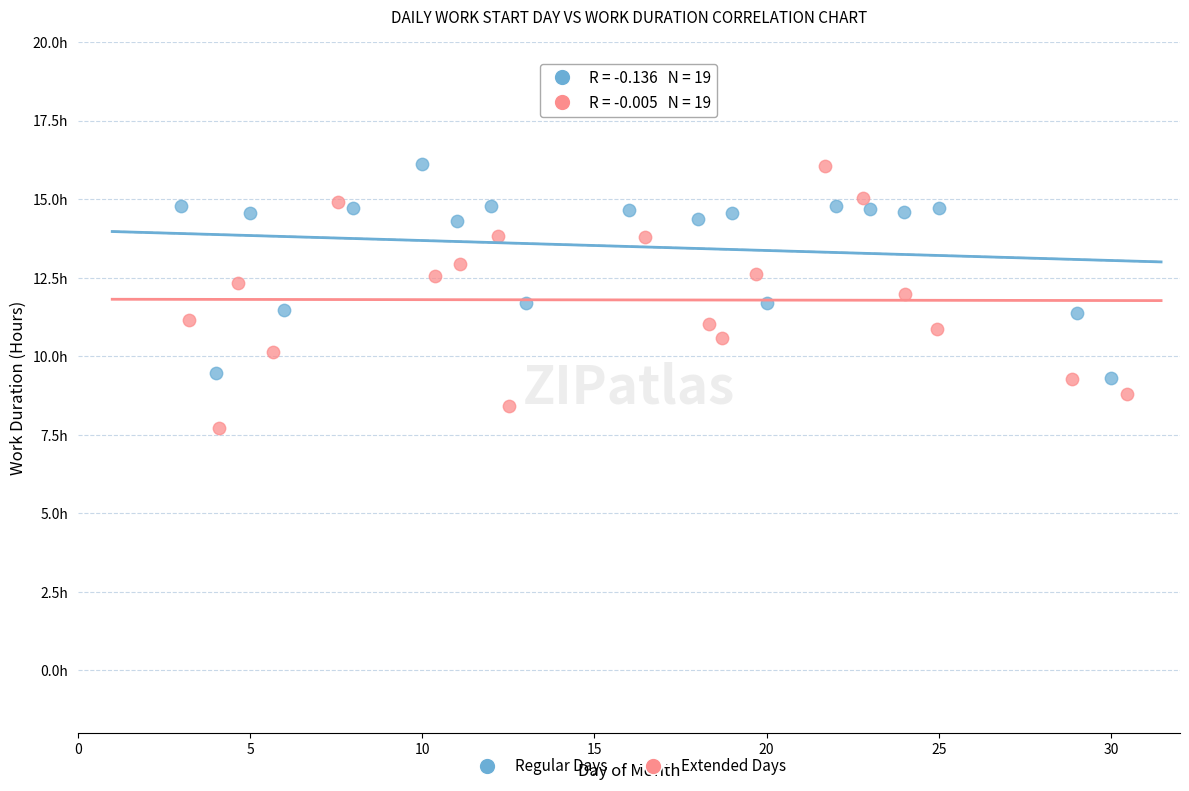

Which series has the largest Y range (max minus min)?

Extended Days